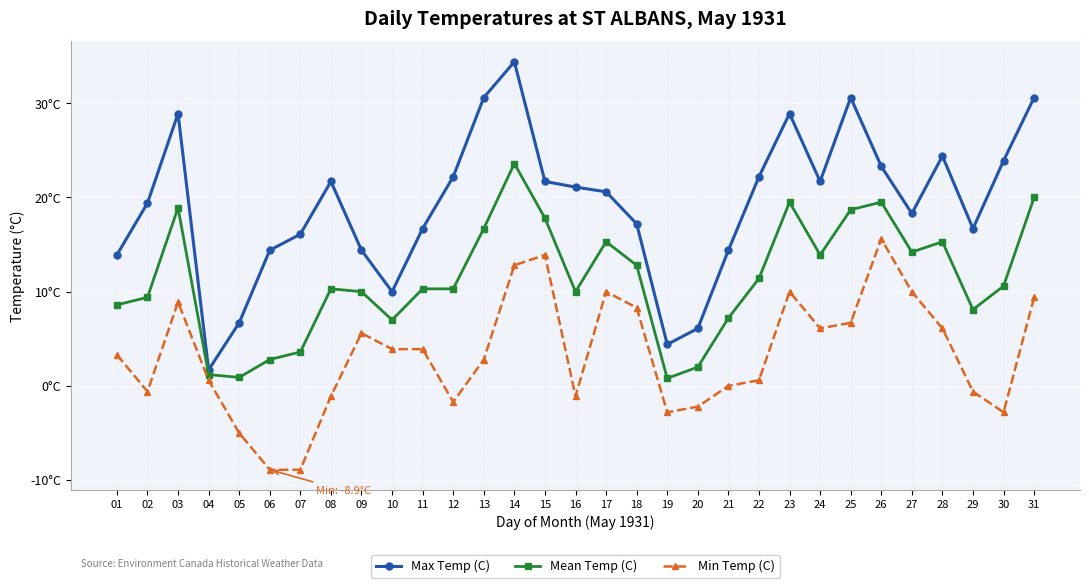

What is the difference between the highest and lowest values at 28?

18.3